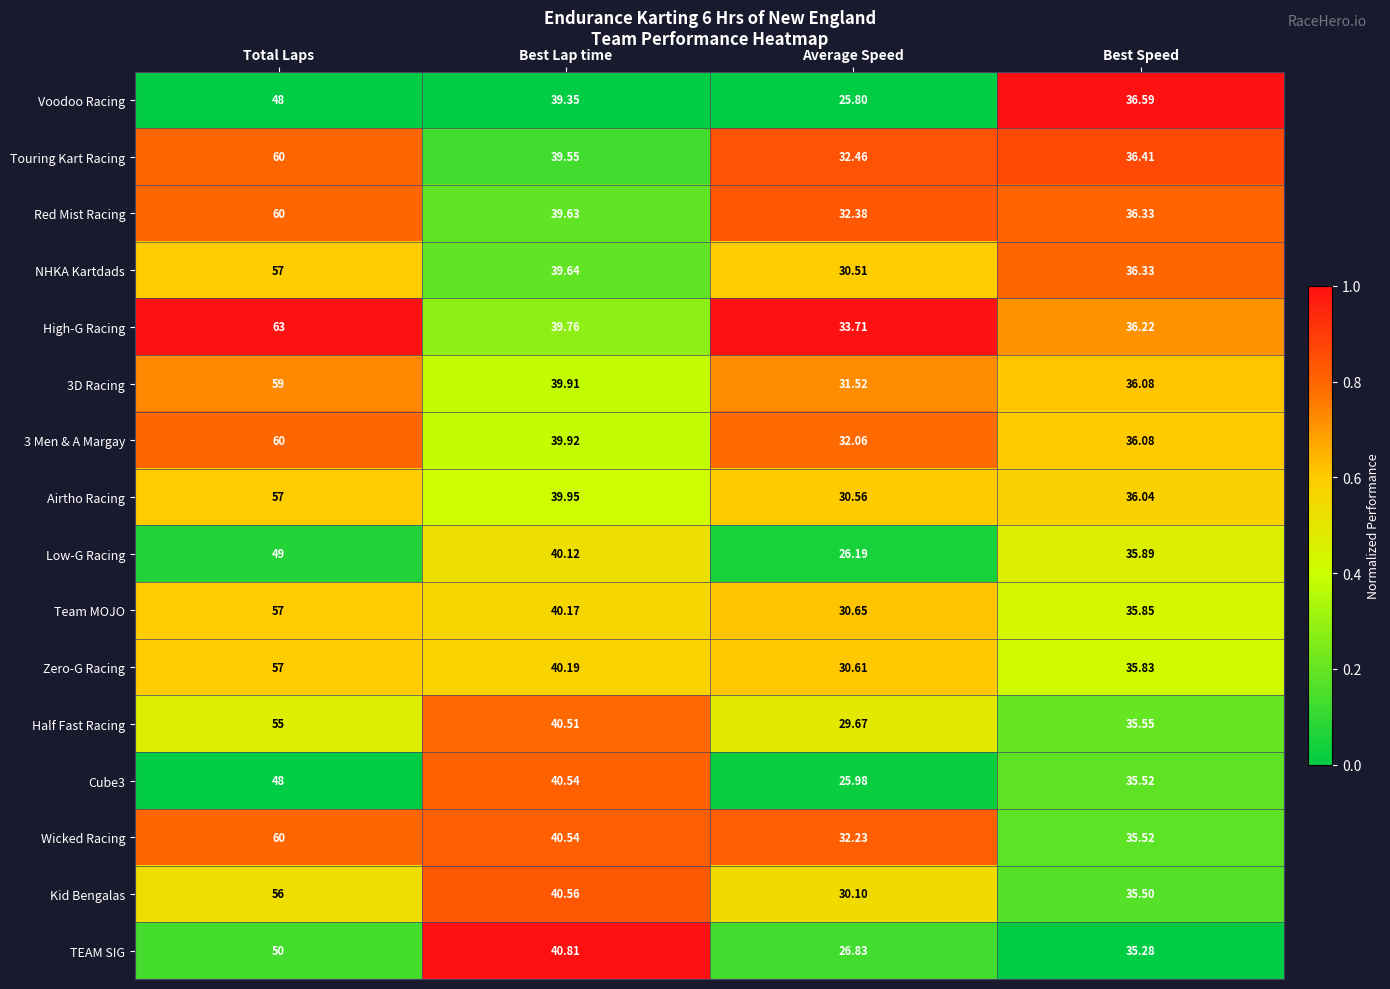

Rank the categories by Half Fast Racing value from highest to lowest.

Total Laps, Best Lap time, Best Speed, Average Speed